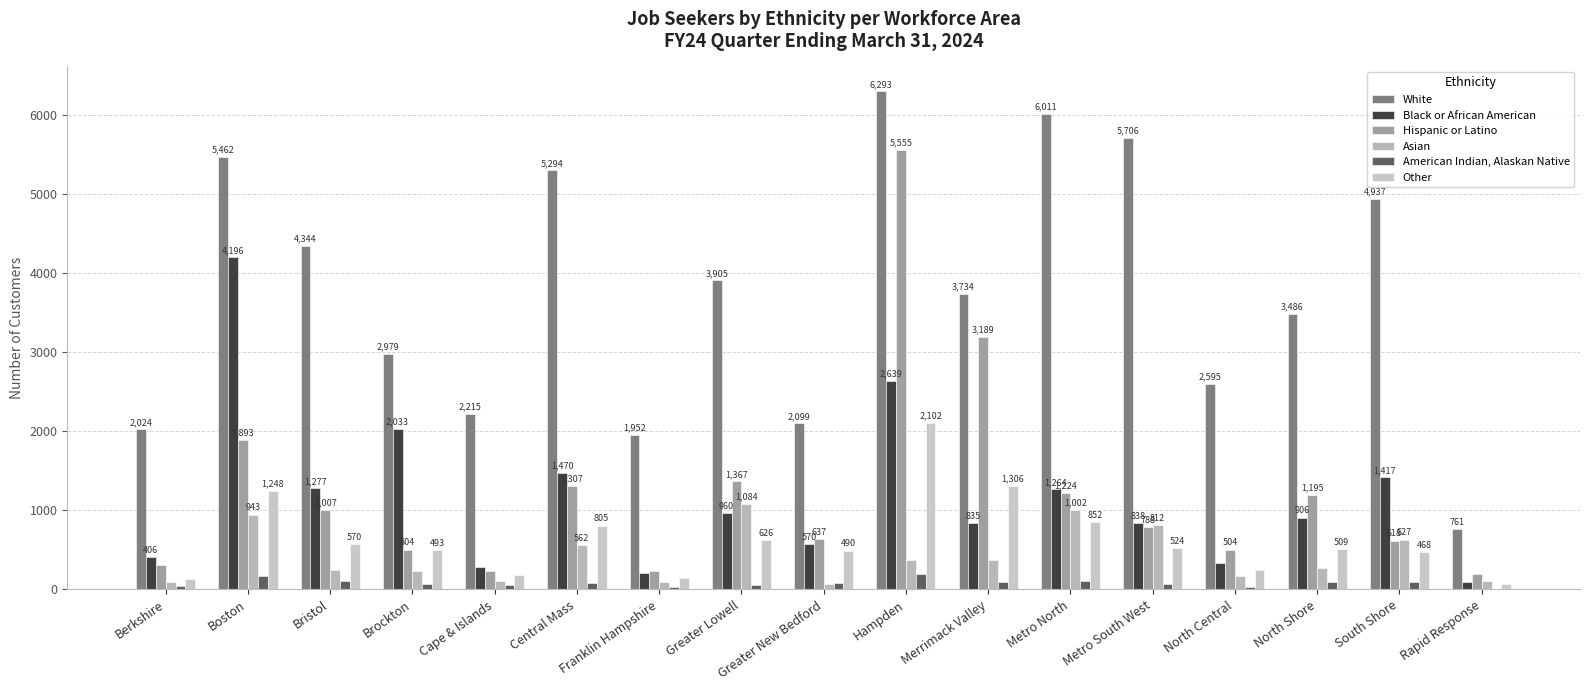

Are the bars horizontal?

No